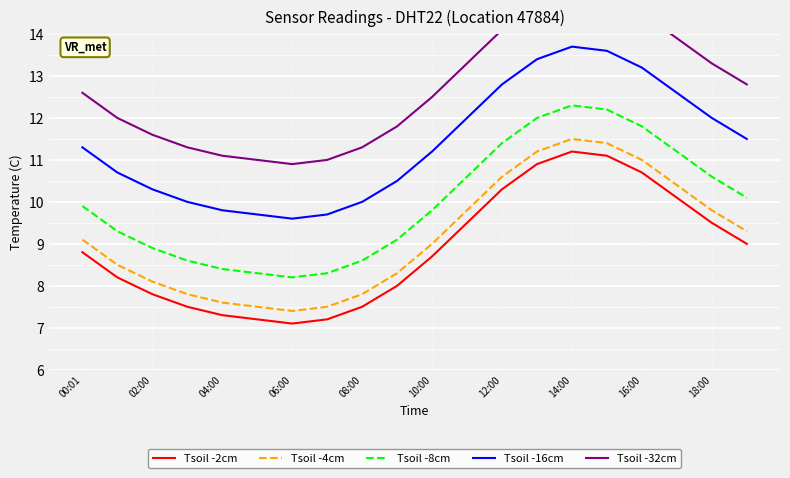

True or false: Tsoil -4cm and Tsoil -16cm intersect in this chart.

False